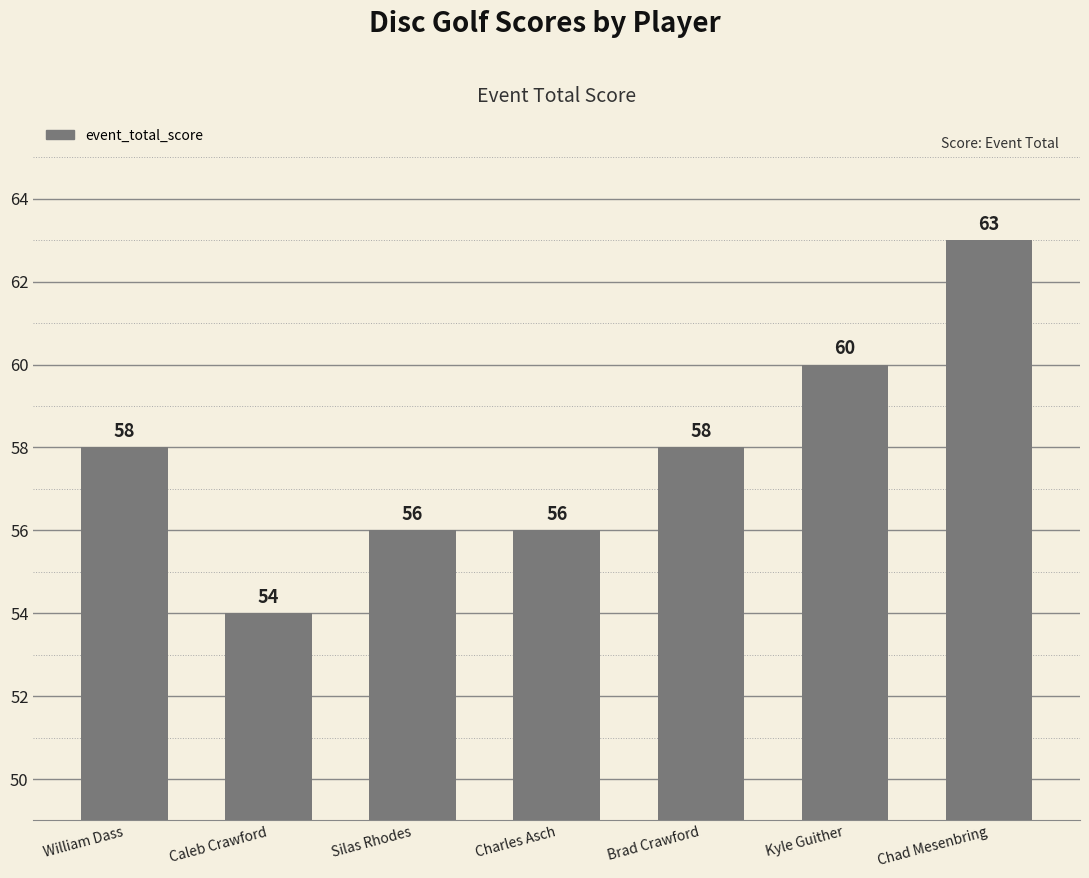

Is it true that the value at Caleb Crawford is 54?

True